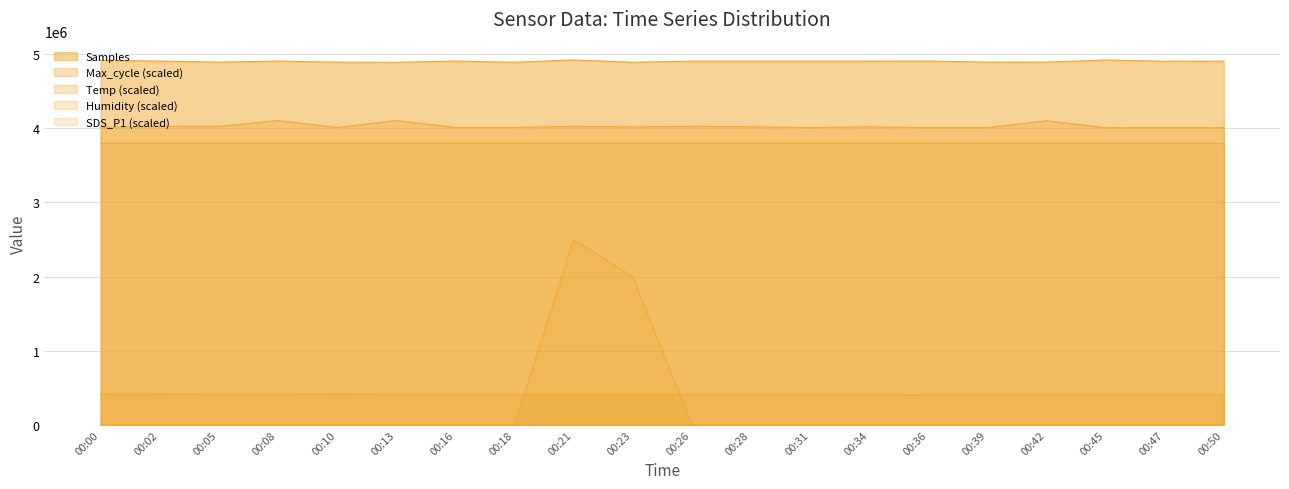

Which series has the largest range (max minus min)?

SDS_P1 (scaled)